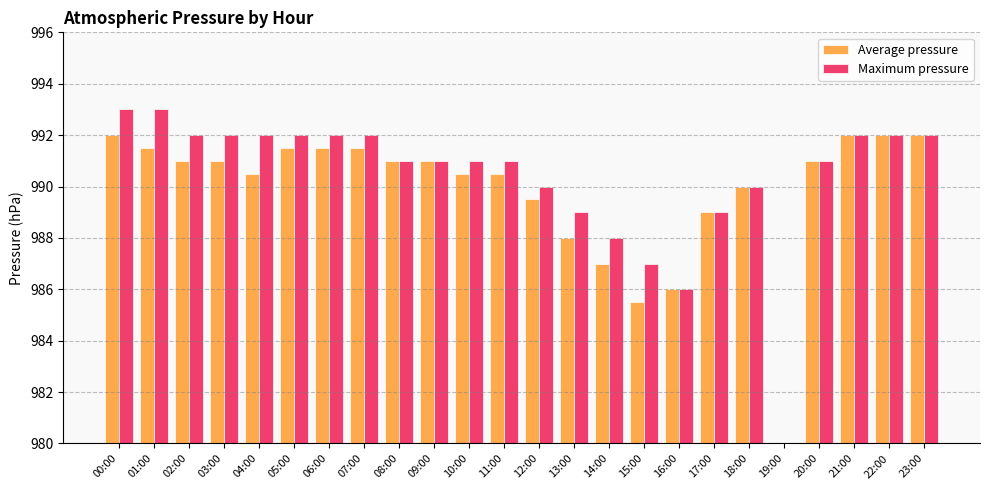

Rank the series at 22:00 from highest to lowest value.

Average pressure, Maximum pressure